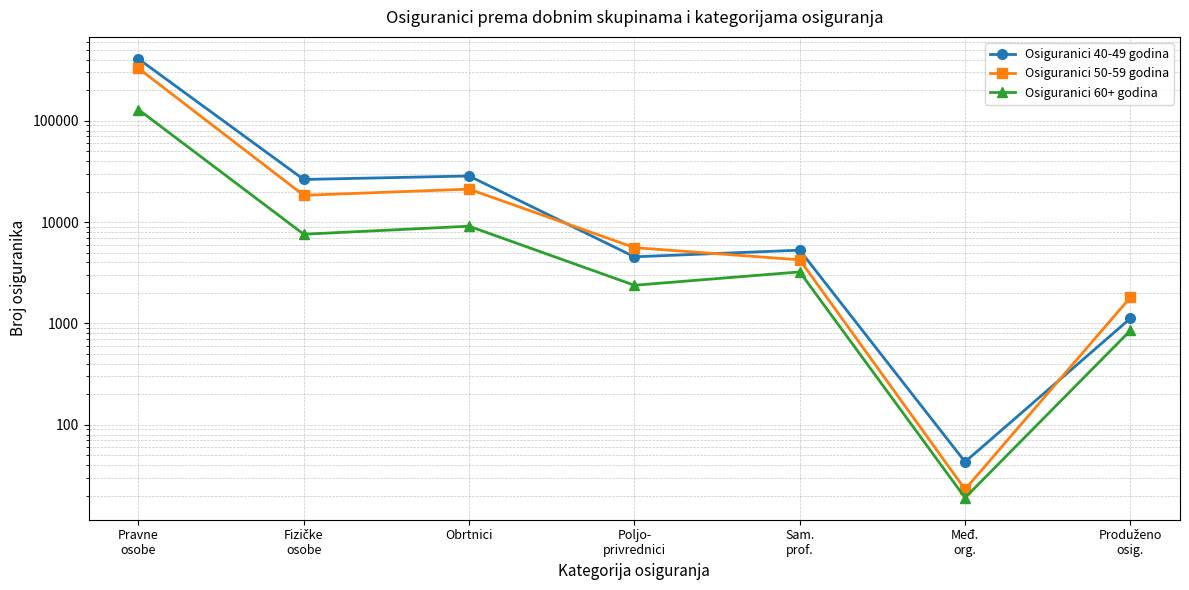

How many data points in Osiguranici 50-59 godina are less than 5592?

3